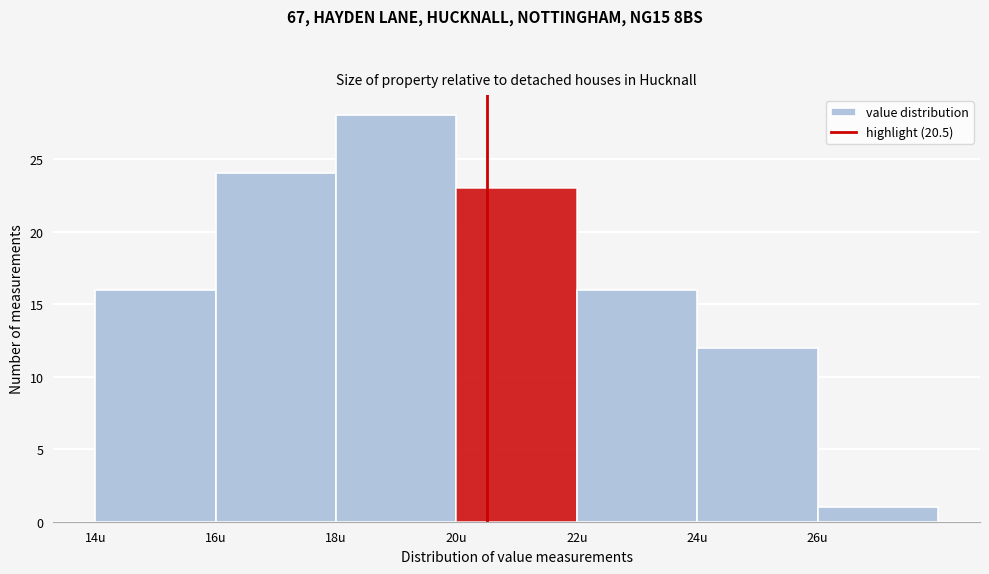

Reading left to right, transcribe this chart: for each bar, give the range it covers on the x-axis and its height. The values are not printed on the chart, so give them approximately, as read against the axis.

14 to 16: 16
16 to 18: 24
18 to 20: 28
20 to 22: 23
22 to 24: 16
24 to 26: 12
26 to 28: 1